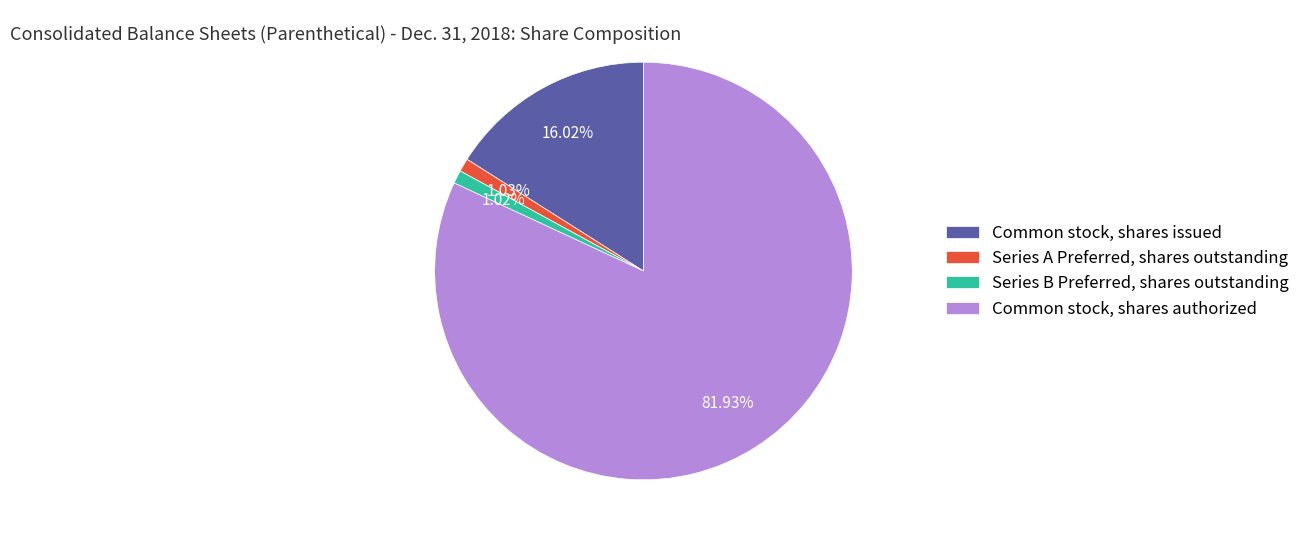

Between Common stock, shares authorized and Common stock, shares issued, which is larger?

Common stock, shares authorized